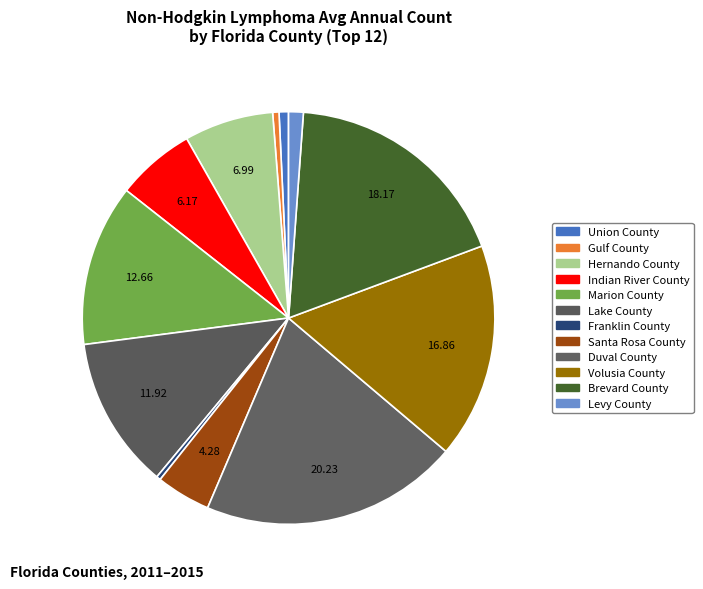

True or false: Union County accounts for 14% of the total.

False